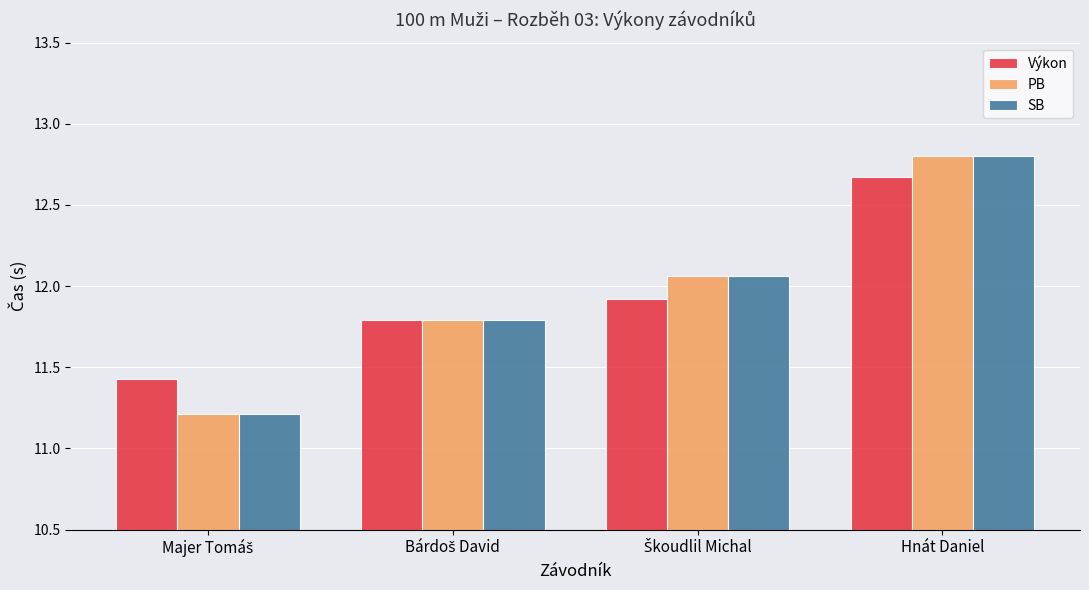

What are all the series names shown in the legend?

Výkon, PB, SB